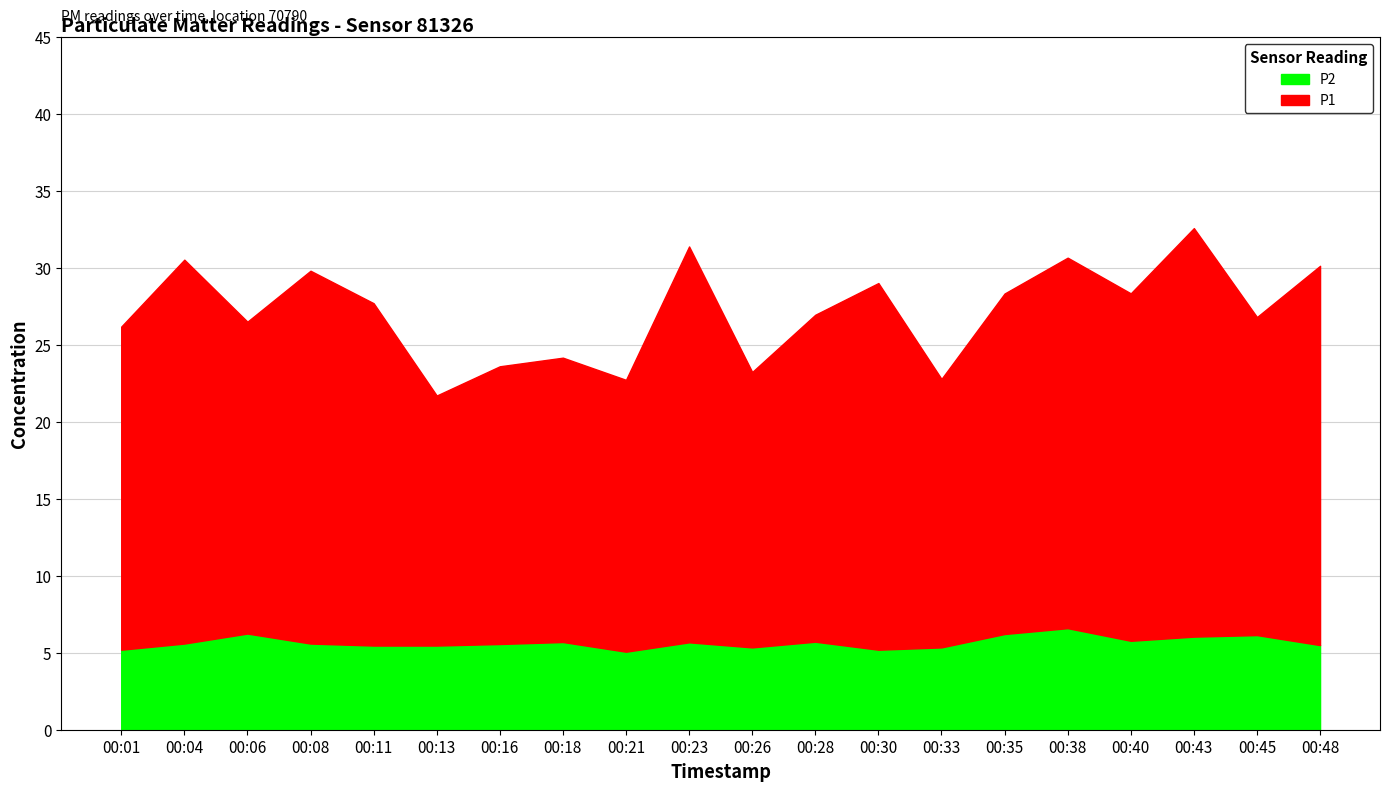

Is it true that P2 equals 8.9 at 00:04?

False